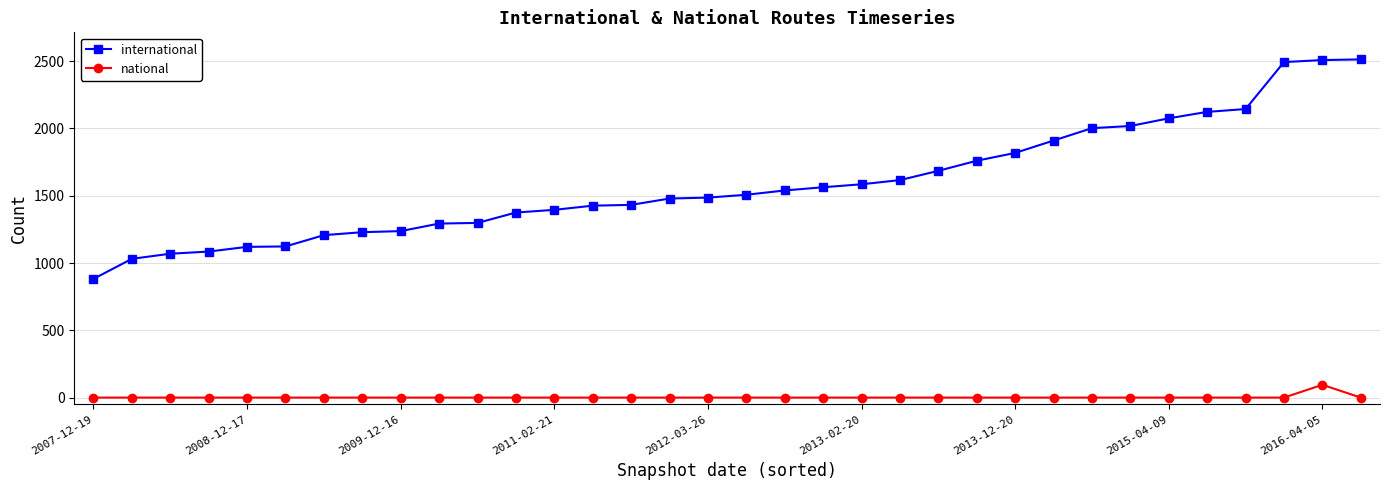

What is the average value of the international series?

1589